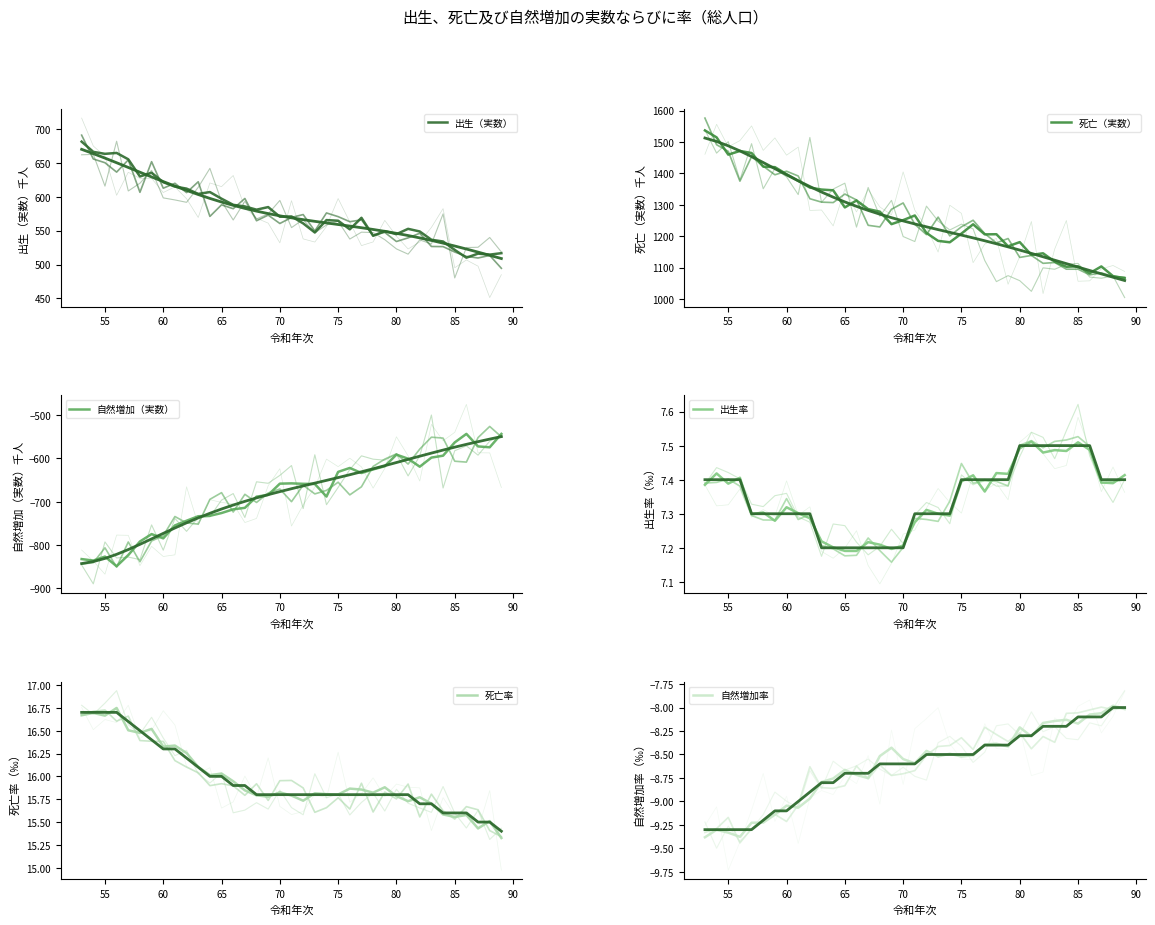

How many interior local valleys does the 自然増加率 series have?

9